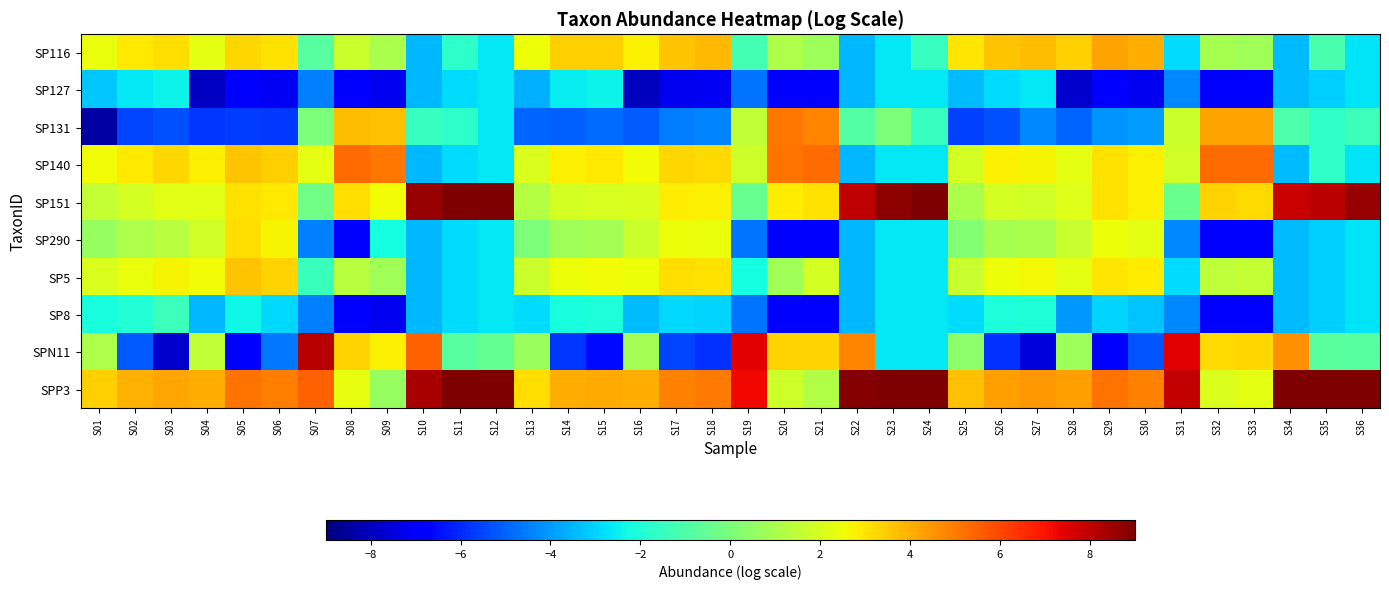

Which series has the largest total across all categories?

SPP3